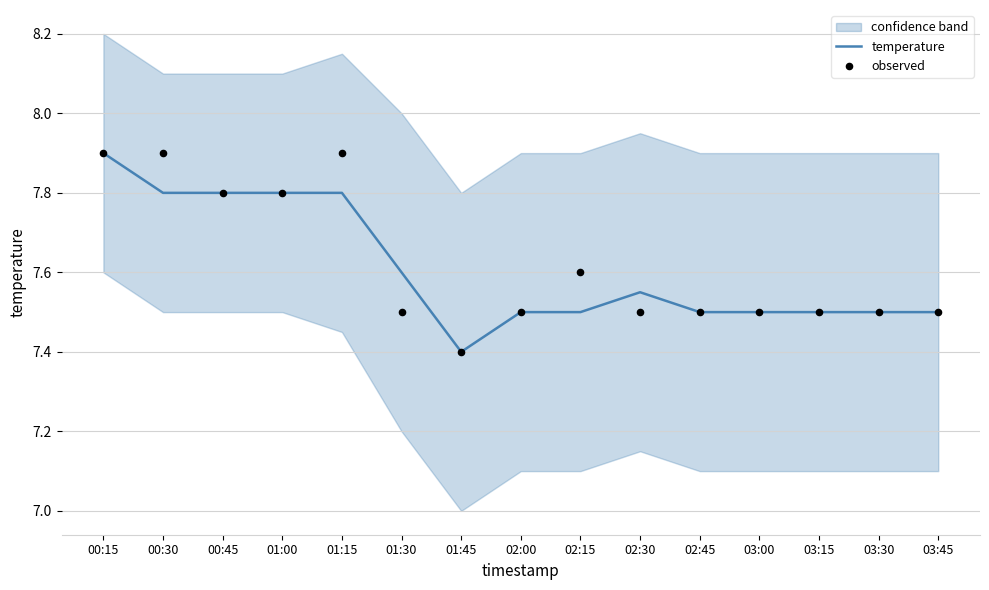

Is the value of temperature at 02:45 greater than the value of observed at 01:45?

Yes